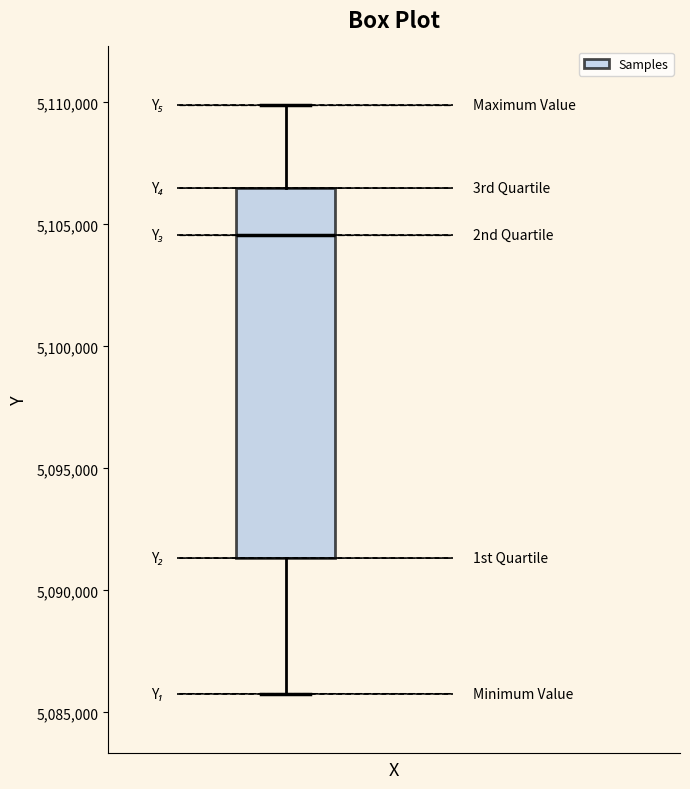

Where does the lower whisker of the box end on the y-axis? The values are not printed on the chart, so give them approximately, as read against the axis.

5086000